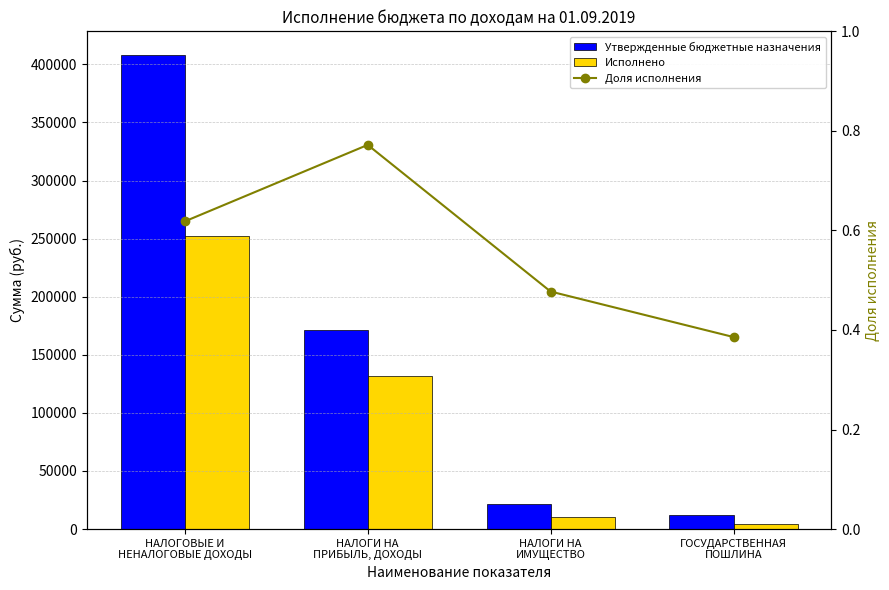

What is the average value of the Доля исполнения series?

0.6